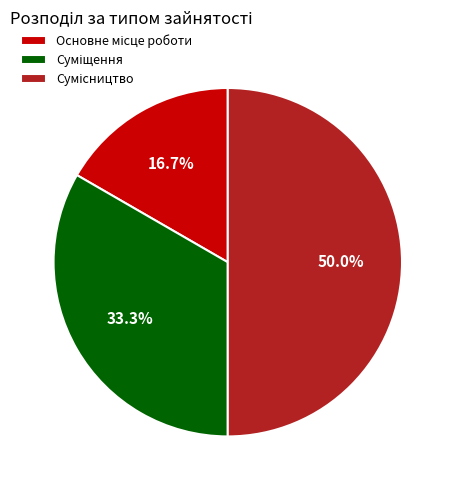

Rank the categories by value from highest to lowest.

Сумісництво, Суміщення, Основне місце роботи